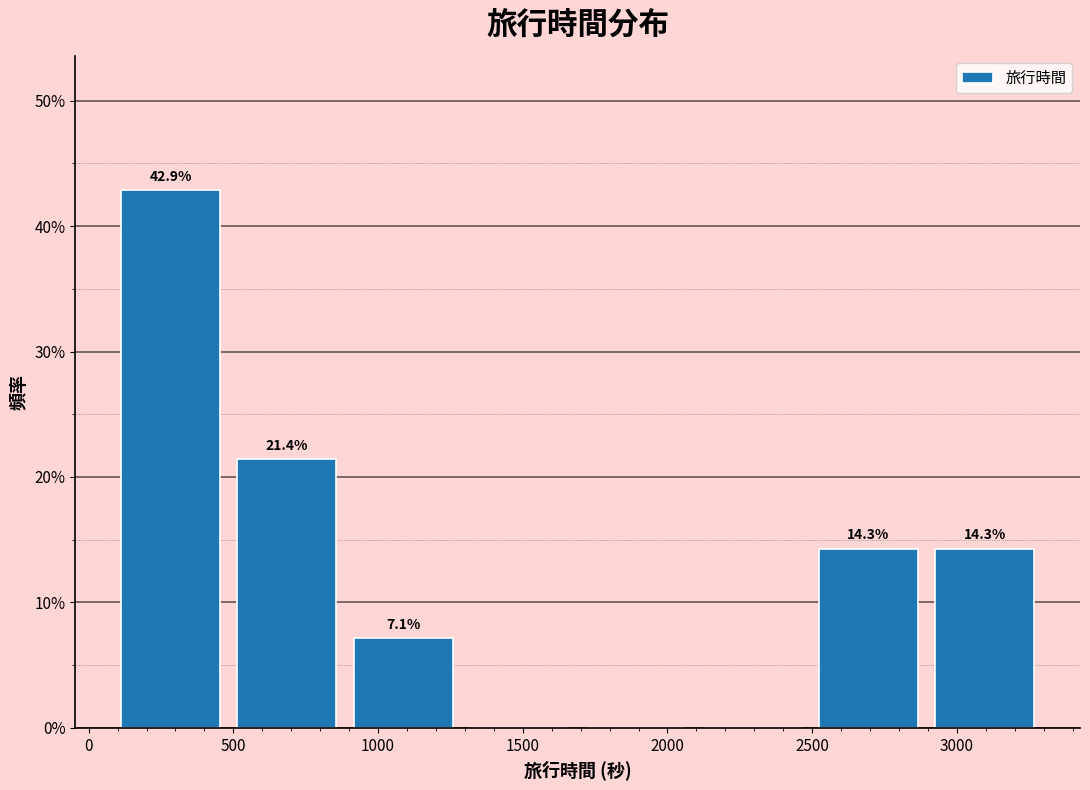

Over which range of the x-axis is the bar tallest?

100 to 500